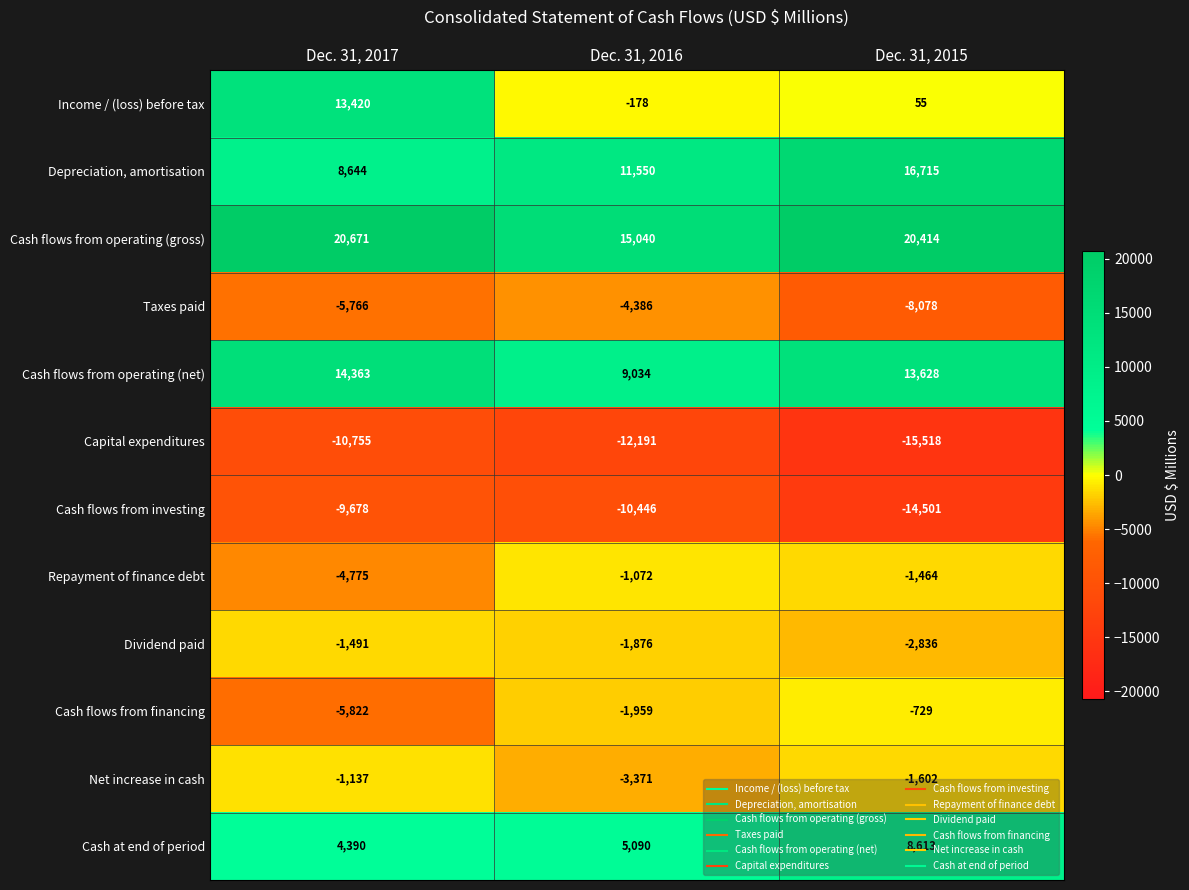

Which series has the largest total across all categories?

Cash flows from operating (gross)